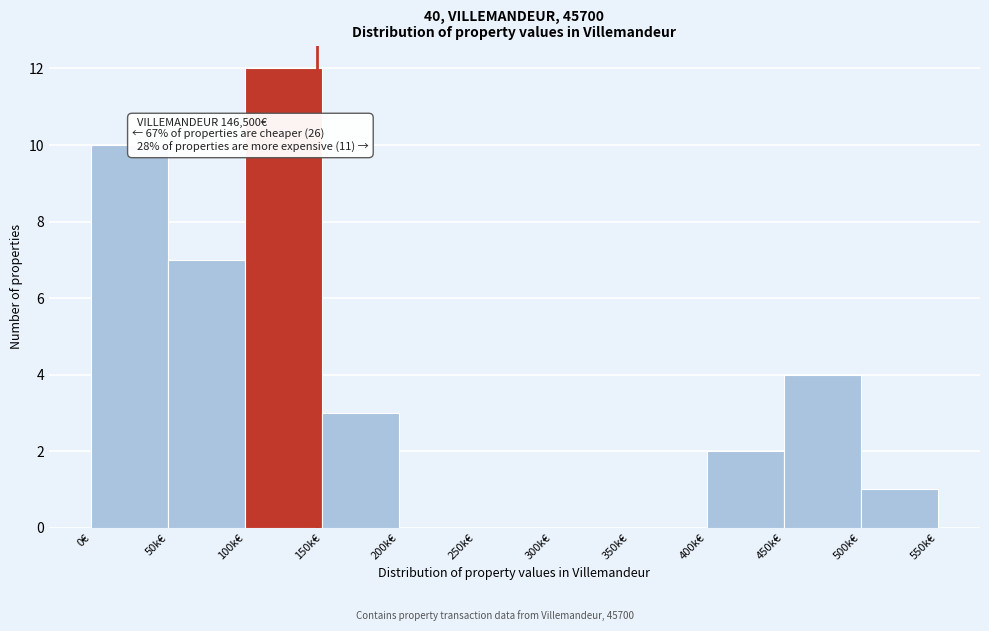

Reading left to right, list all the values displayed in this chart.

0€=10	50k€=7	100k€=12	150k€=3	200k€=0	250k€=0	300k€=0	350k€=0	400k€=2	450k€=4	500k€=1